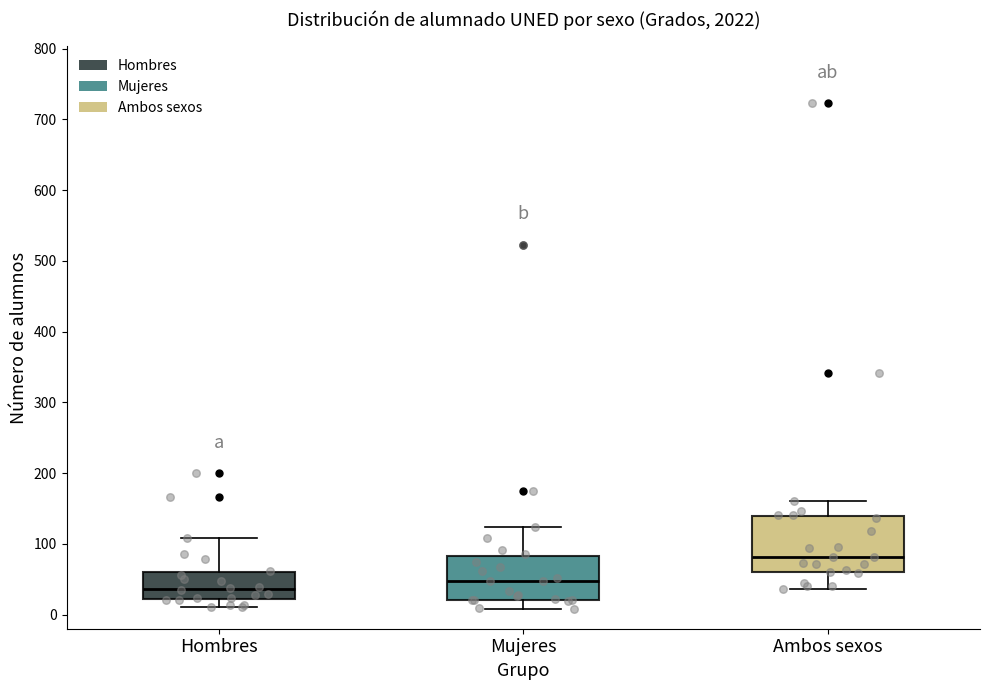

Which box is the tallest, from its lower edge to its upper edge?

Ambos sexos